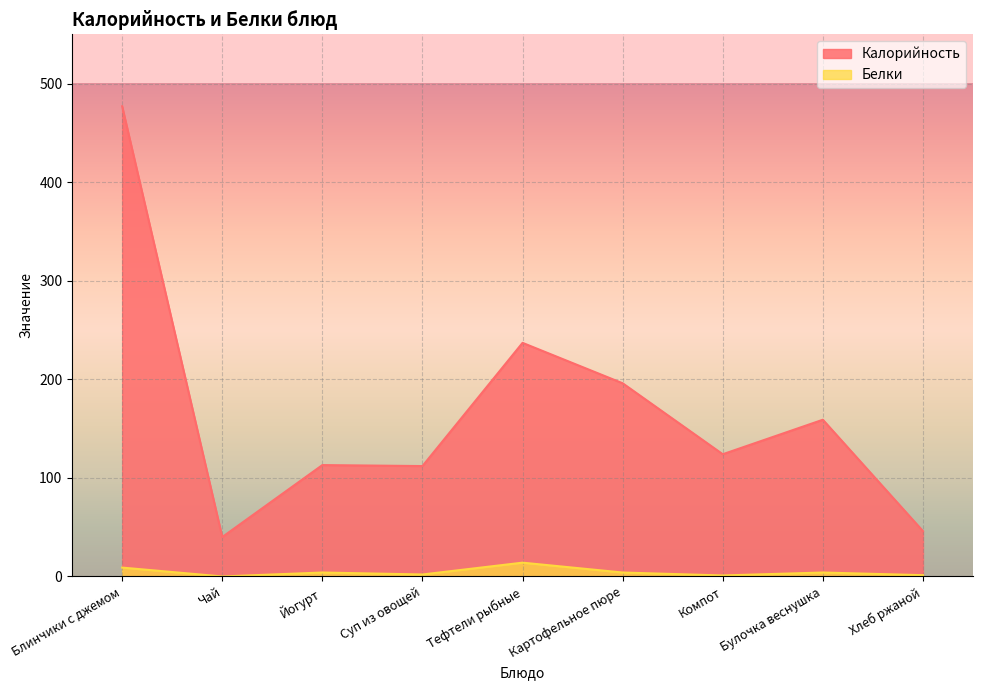

What is the value of the Калорийность point at the 1st from the left?

477.0